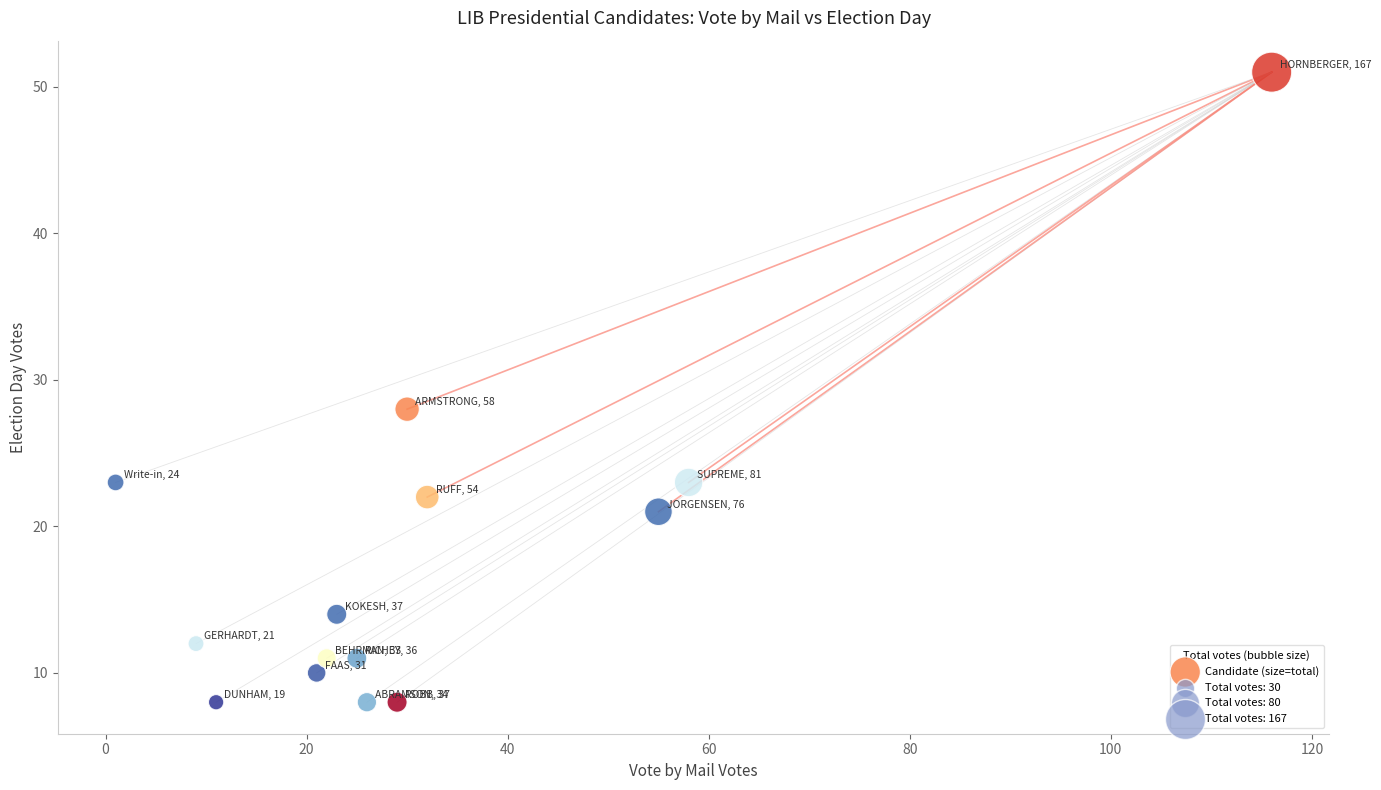

What Y value in the scatter plot is closest to 29?

28